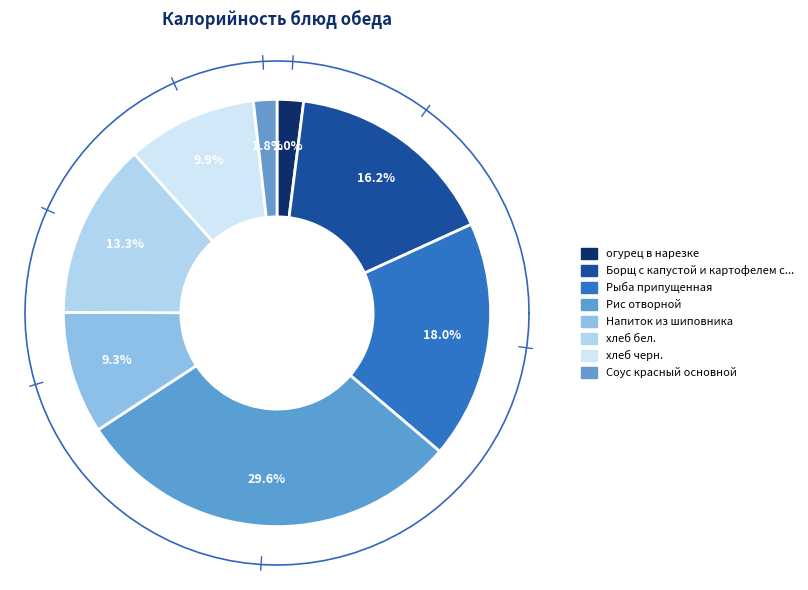

Count the number of slices in the pie.

8